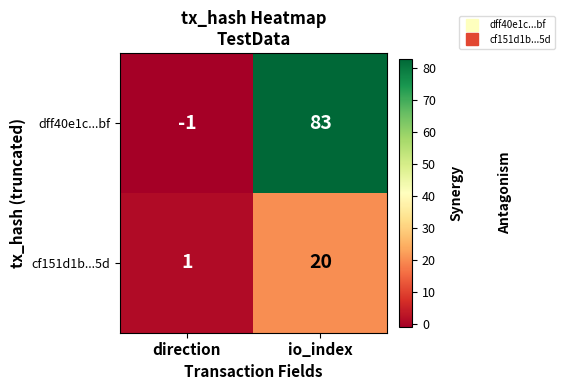

What is the sum of all dff40e1c...bf values?

82